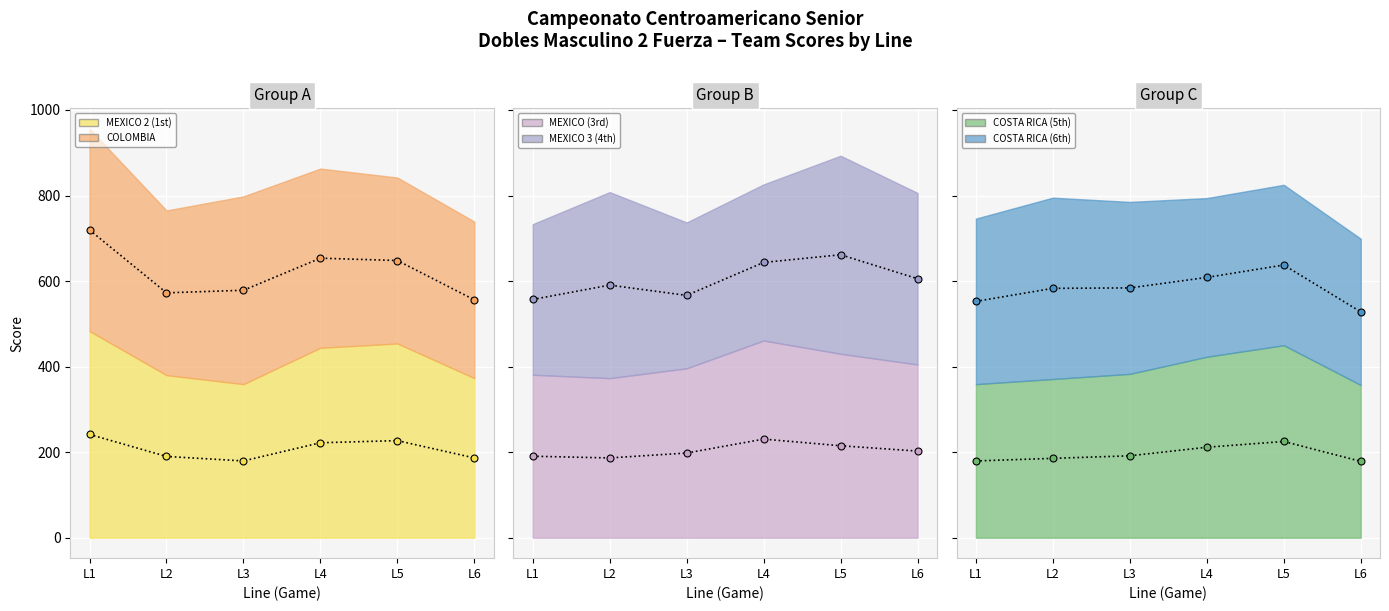

Where is the first local minimum for MEXICO (3rd) (mid)?

L2